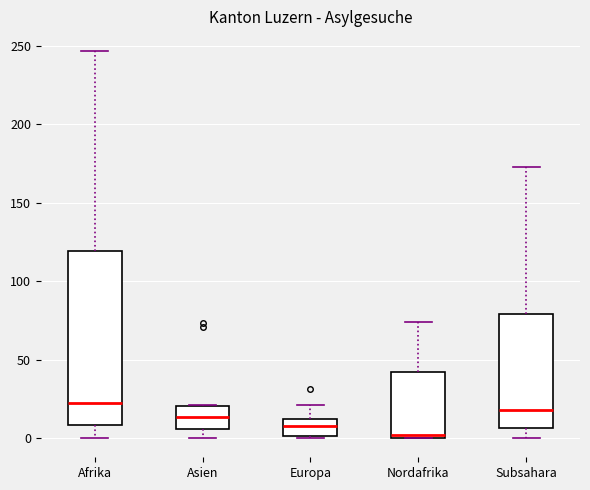

Where is the lower edge of the box for Subsahara on the y-axis? The values are not printed on the chart, so give them approximately, as read against the axis.

5